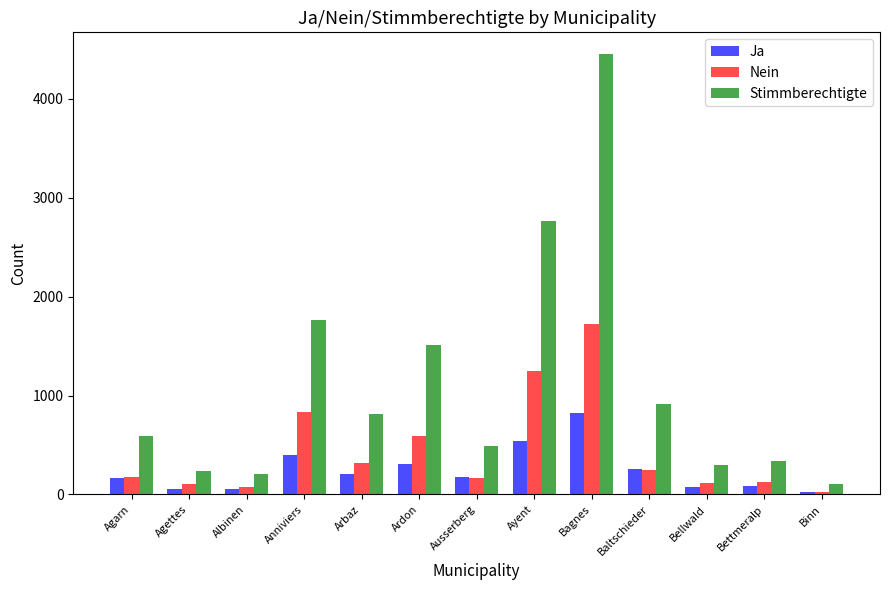

How many categories are shown in the chart?

13